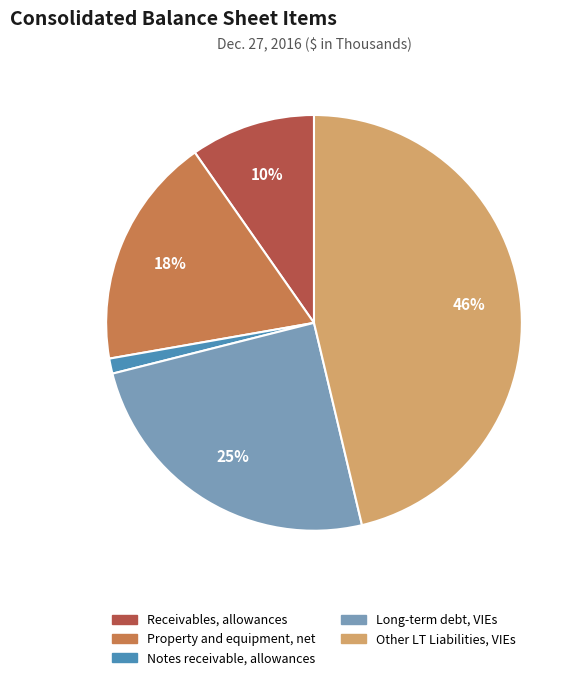

To the nearest percent, what is the combined percentage of Other LT Liabilities, VIEs and Receivables, allowances?

56%